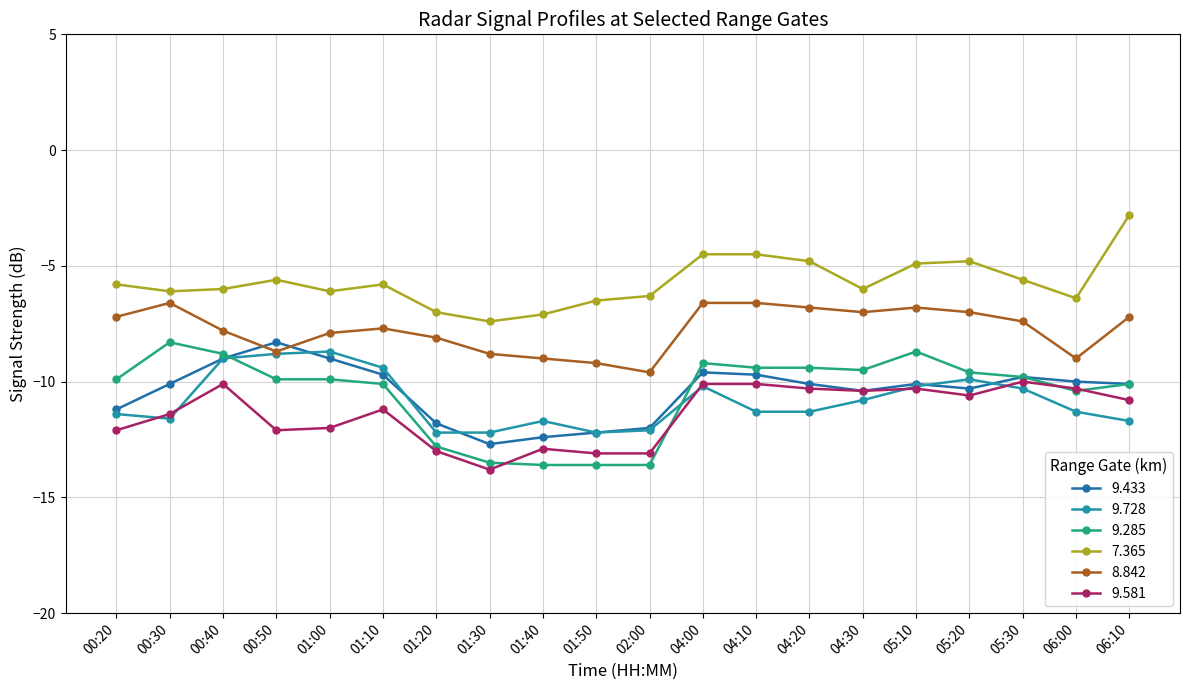

What is the sum of the 9.433 values at 06:00 and 00:50?

-18.3